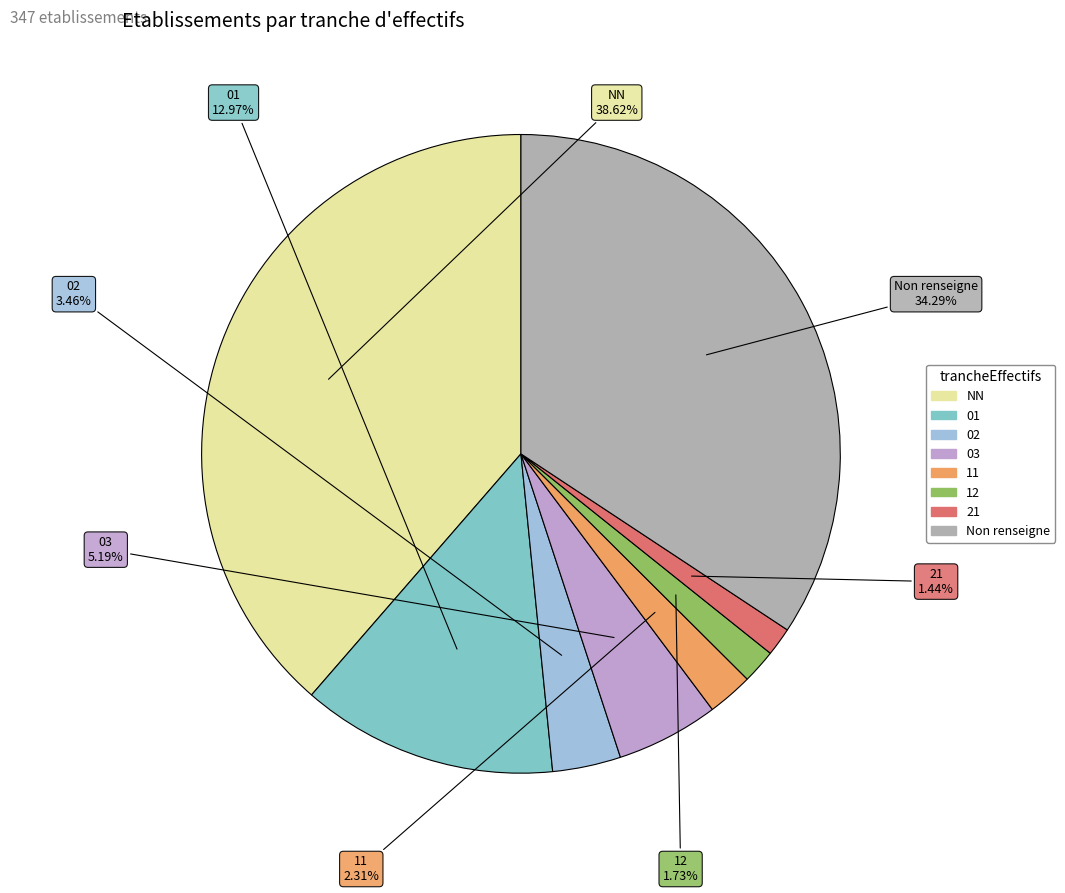

Count the number of slices in the pie.

8